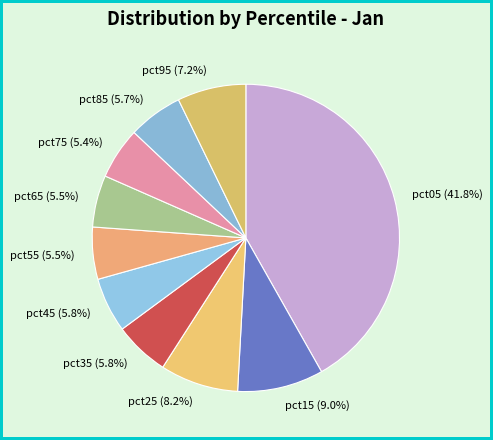

How many slices are in this pie chart?

10